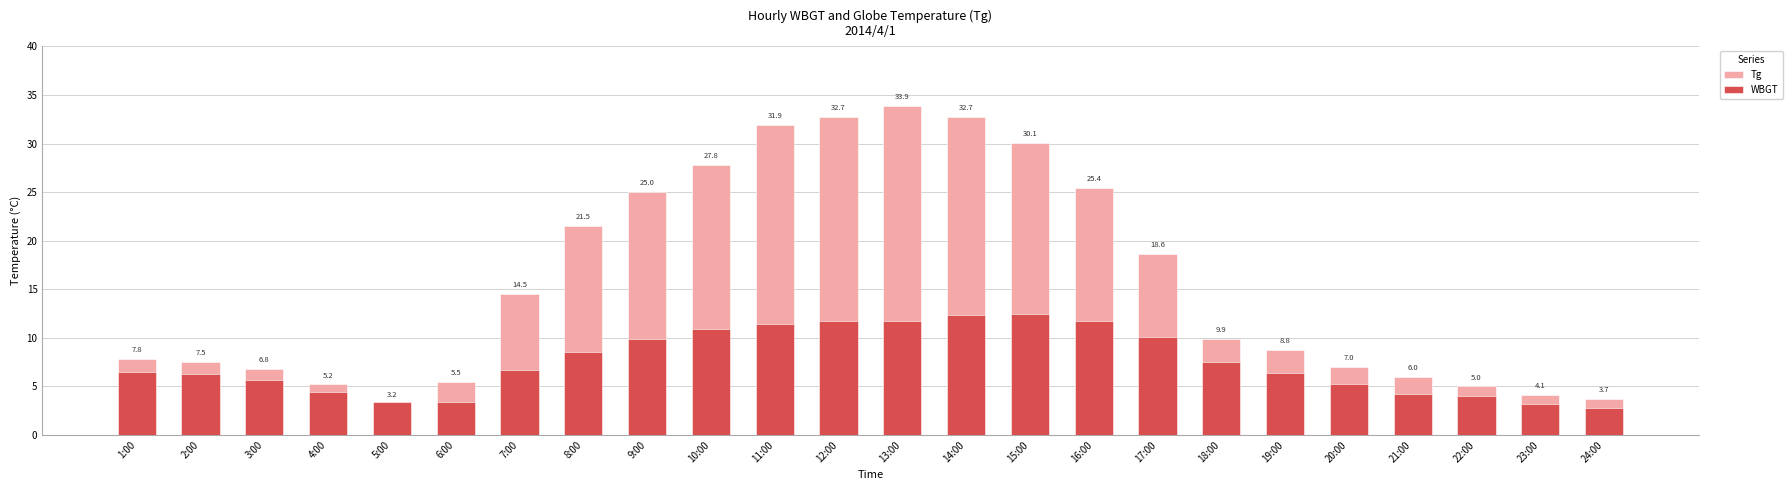

What is the difference between the WBGT values at 24:00 and 9:00?

7.1